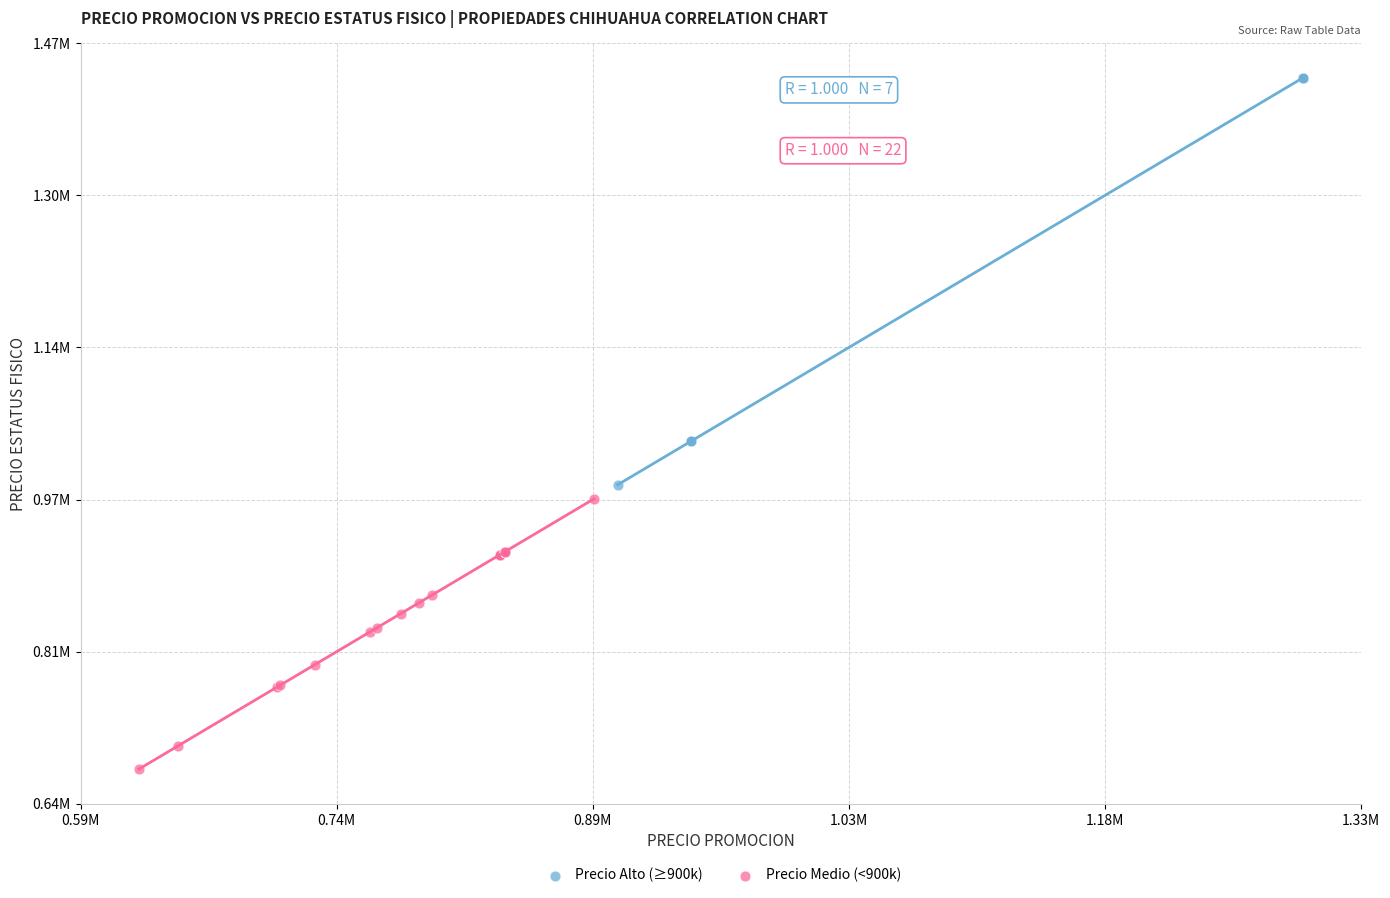

Which series reaches the minimum Y coordinate?

Precio Medio (<900k)